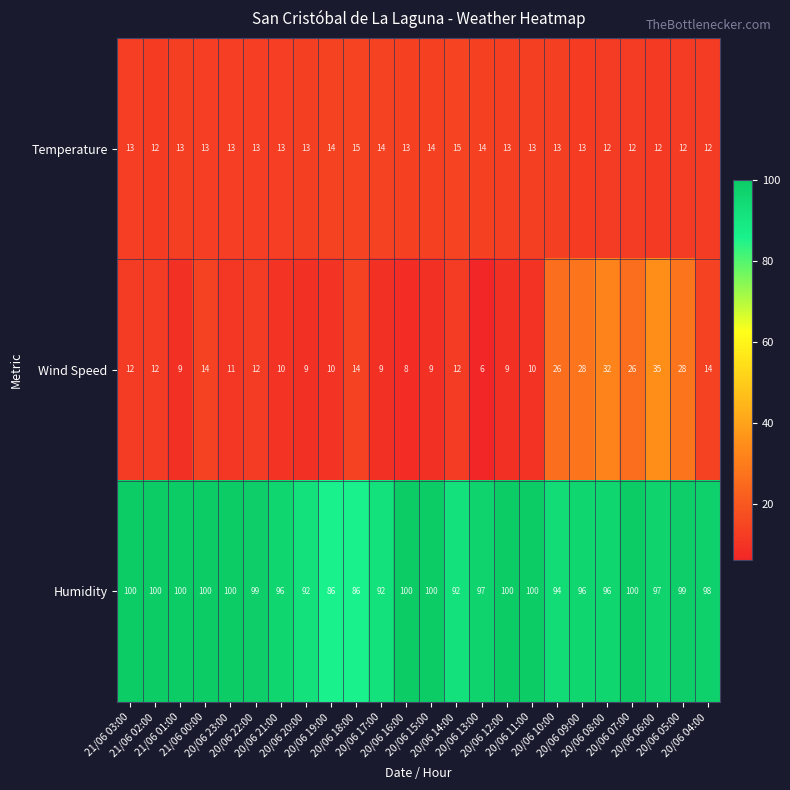

At 20/06 04:00, list the series in order from largest to smallest.

Humidity, Wind Speed, Temperature